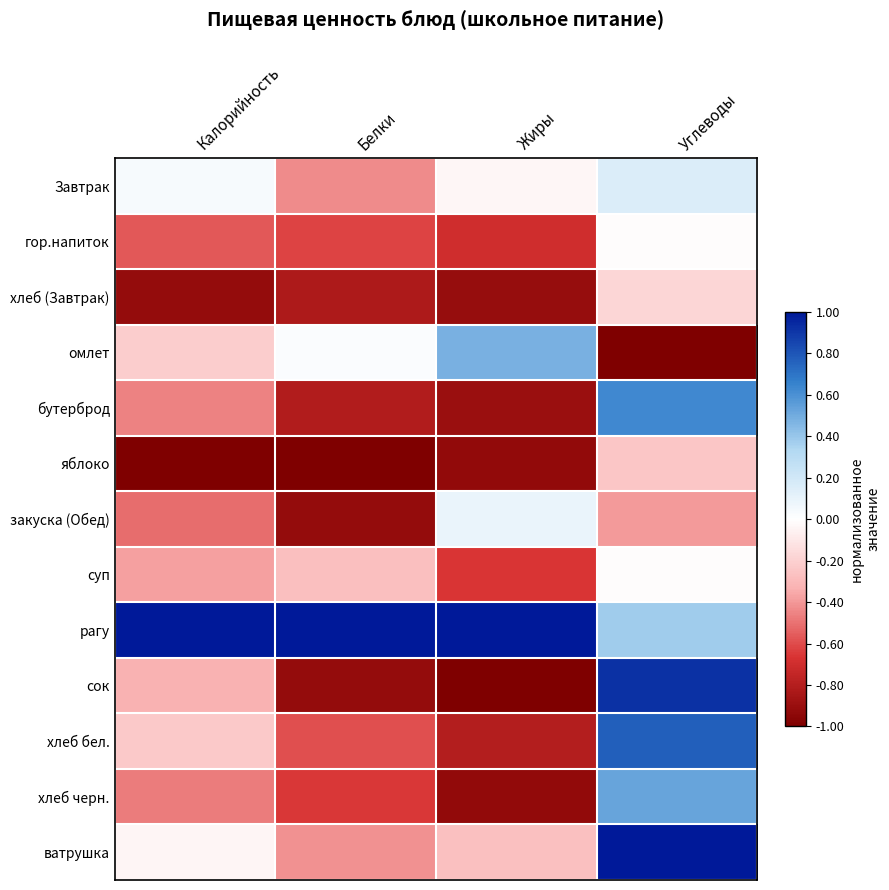

Which label corresponds to the largest value in the chart?

Калорийность